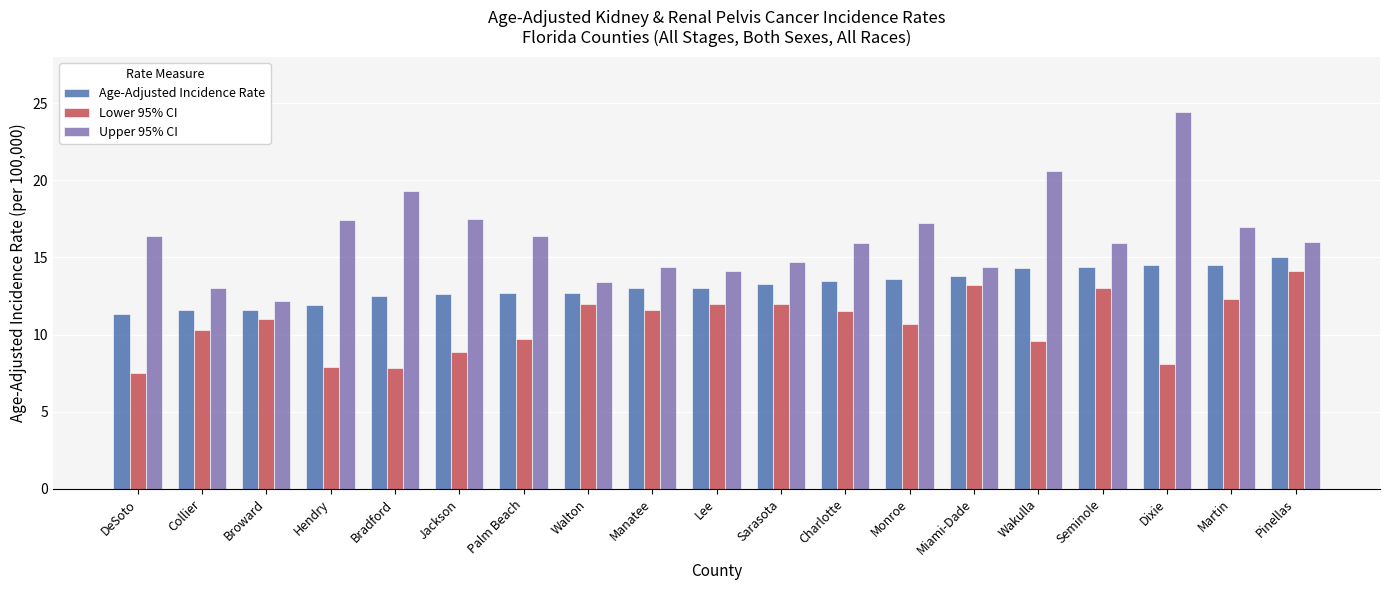

Which series has the largest range (max minus min)?

Upper 95% CI